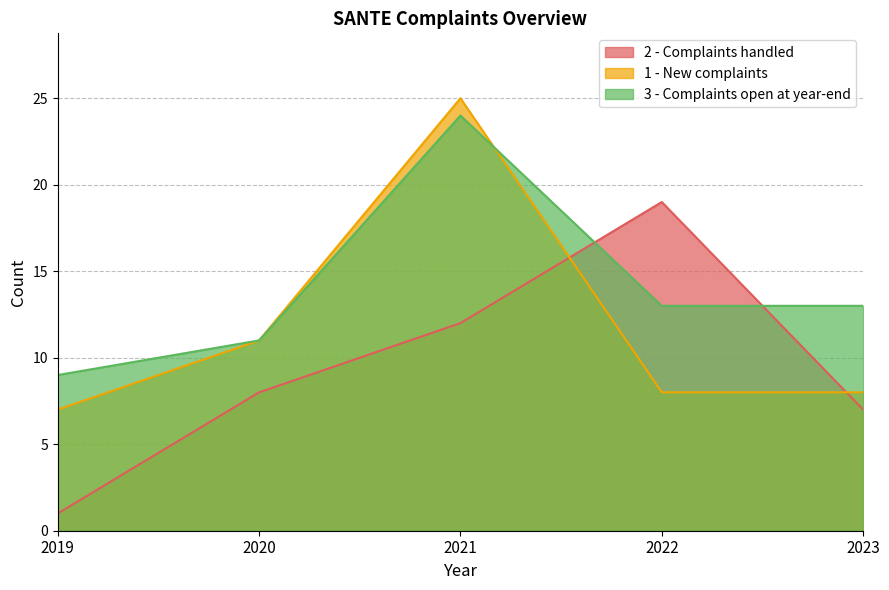

What is the difference between the maximum and minimum values in the 1 - New complaints series?

18